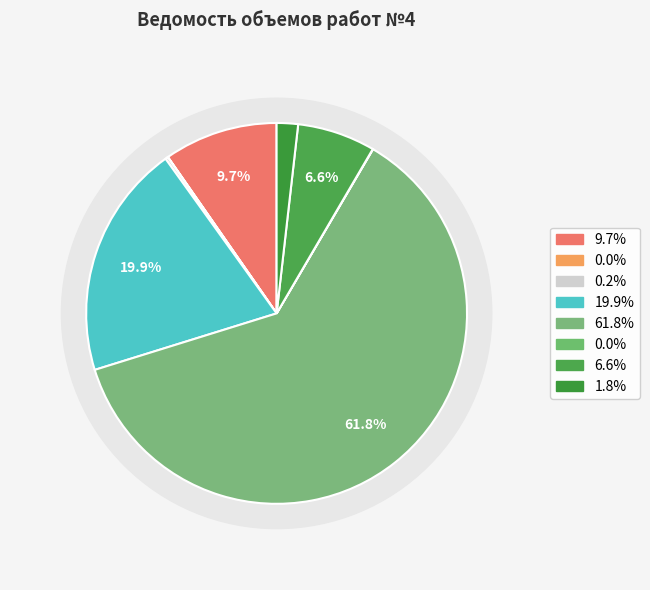

Count the number of slices in the pie.

8